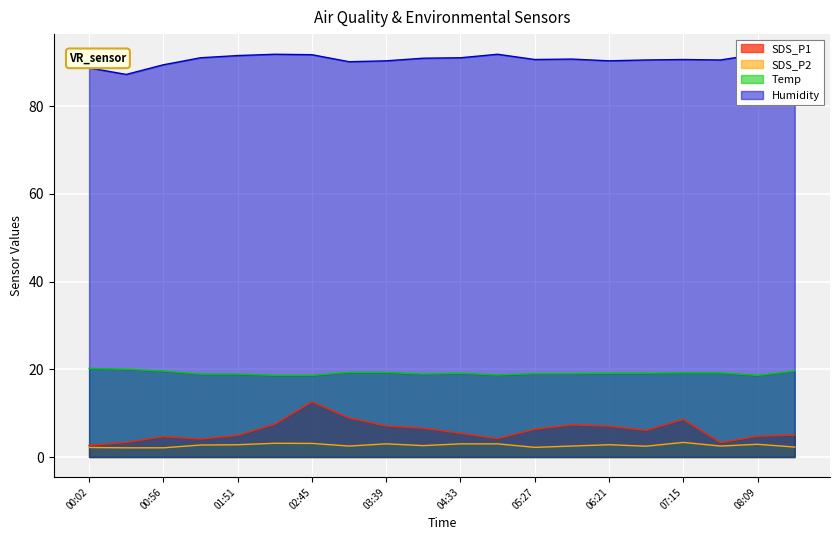

At which label does SDS_P1 reach its peak?

02:45